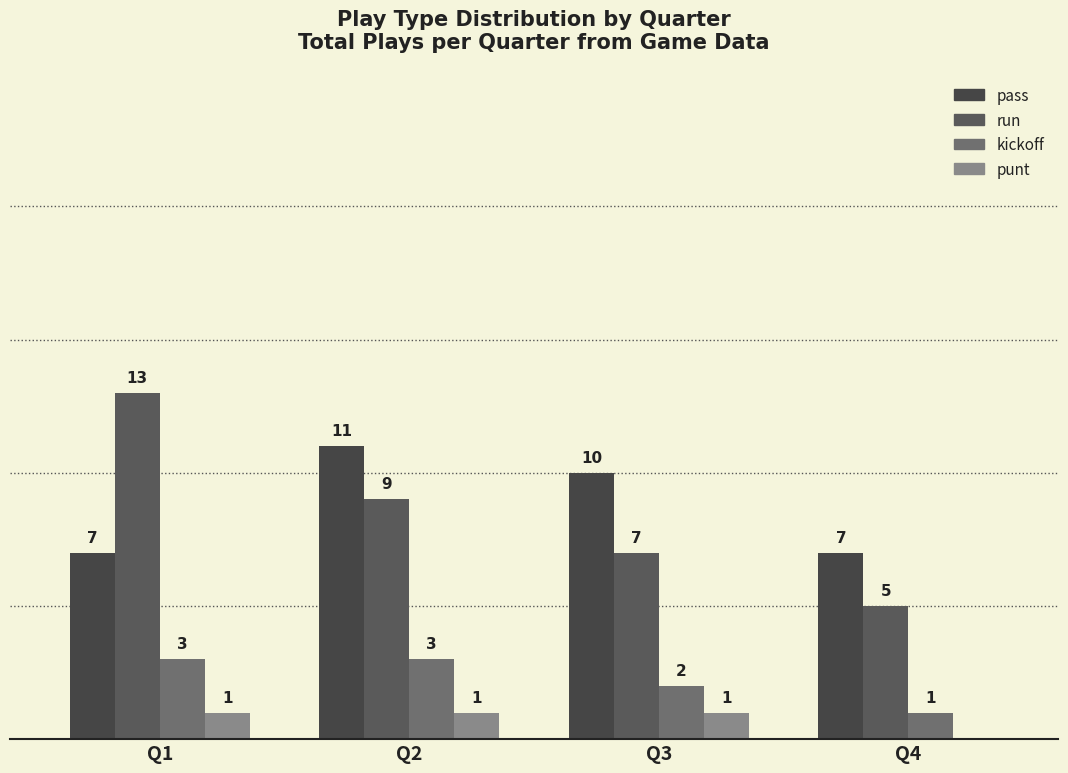

How many pass values are between 7 and 11?

4